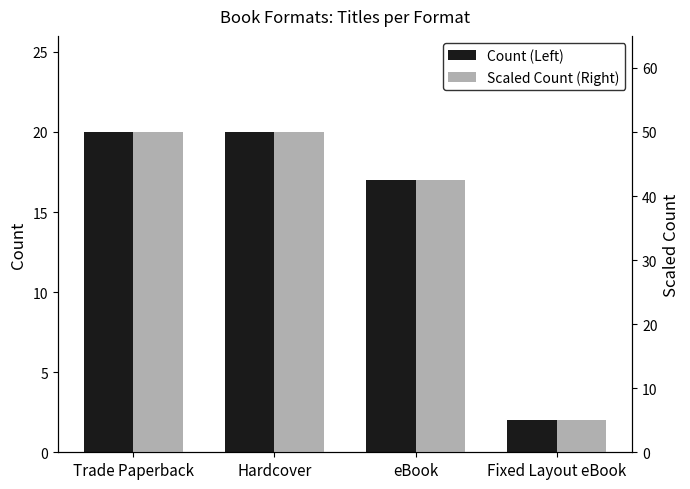

Reading left to right, extract all data points from this chart.

Count (Left): 20.0	20.0	17.0	2.0
Scaled Count (Right): 50.0	50.0	42.5	5.0